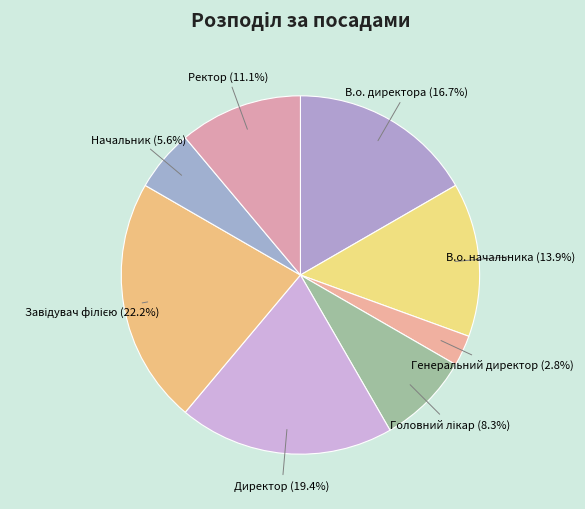

What portion of the pie excludes Генеральний директор?

97.2%